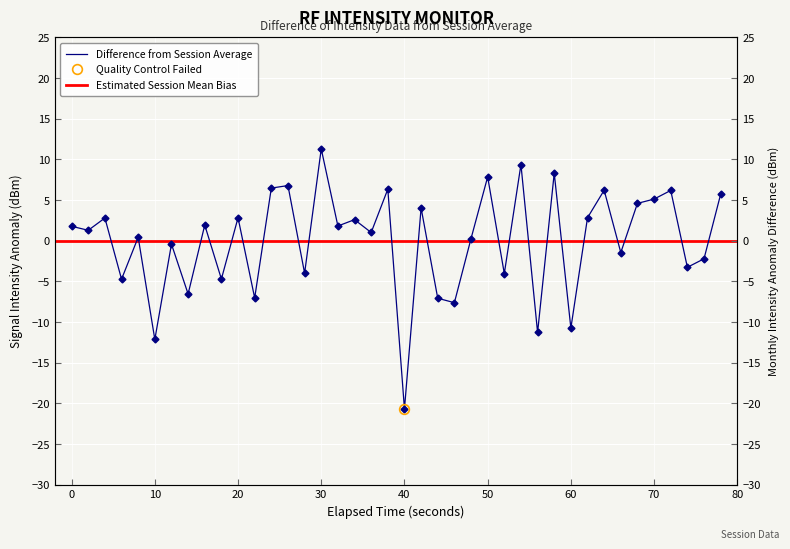

What is the difference between the maximum and minimum values?

32.0